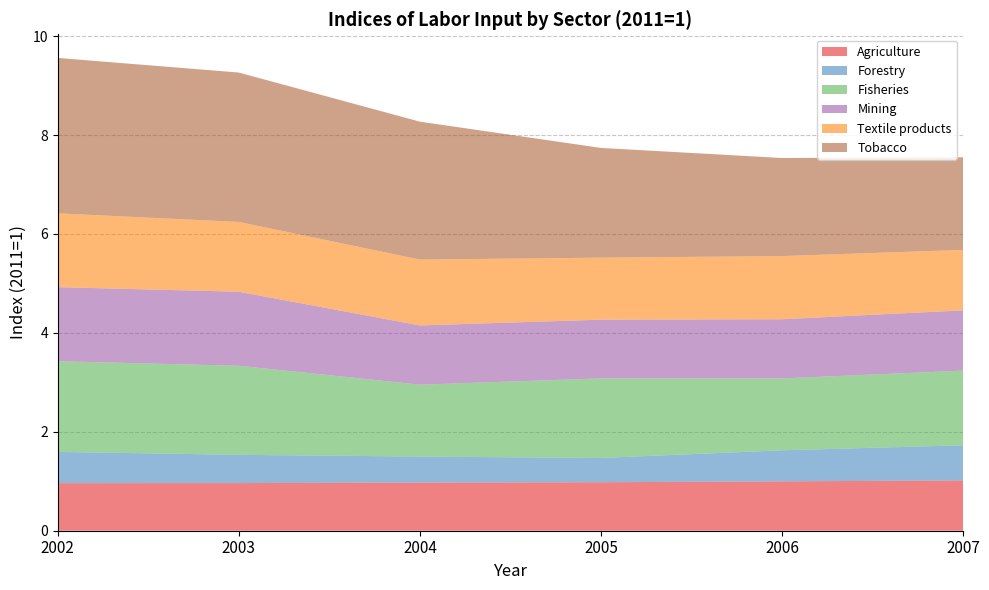

Reading left to right, extract all data points from this chart.

Agriculture: 1.0	1.0	1.0	1.0	1.0	1.0
Forestry: 0.6	0.6	0.5	0.5	0.6	0.7
Fisheries: 1.8	1.8	1.5	1.6	1.5	1.5
Mining: 1.5	1.5	1.2	1.2	1.2	1.2
Textile products: 1.5	1.4	1.3	1.3	1.3	1.2
Tobacco: 3.1	3.0	2.8	2.2	2.0	1.9